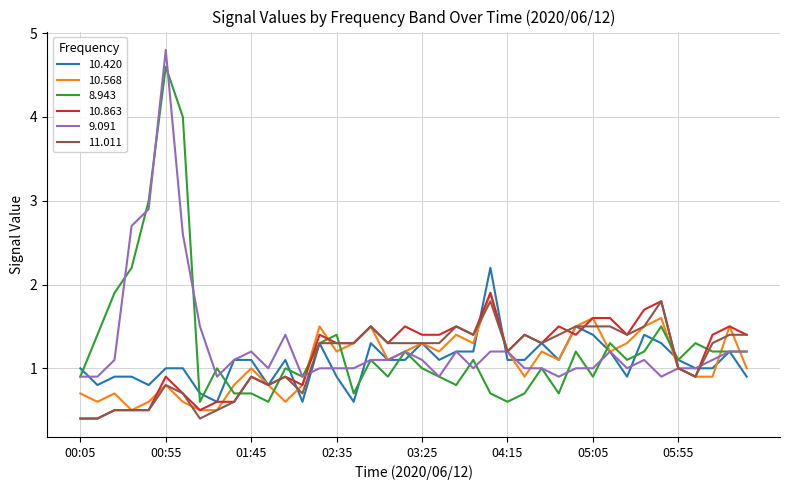

What is the highest value of the 11.011 series?

1.8